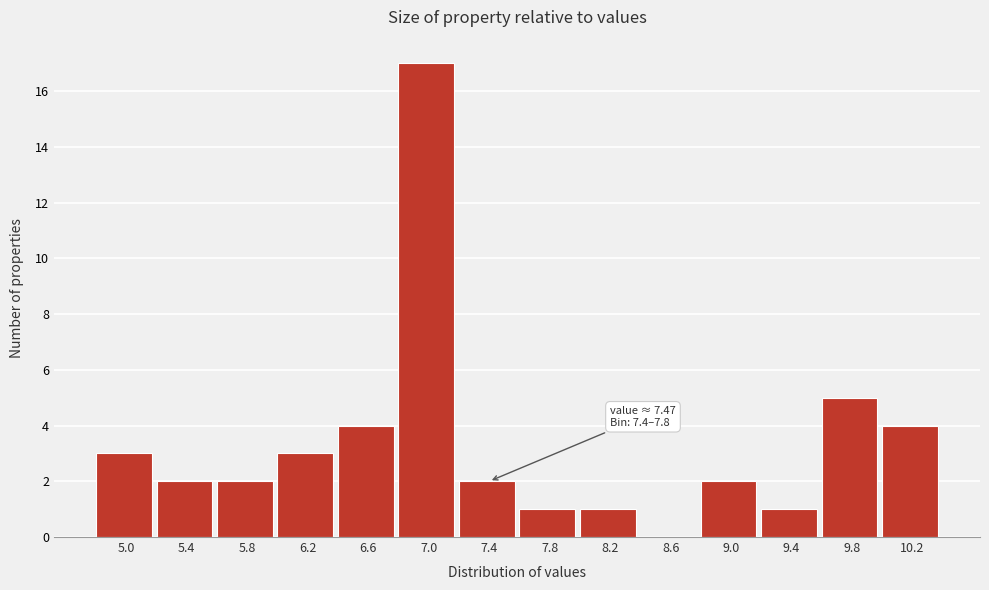

Reading right to left, extract all data points from this chart.

10.2=4	9.8=5	9.4=1	9.0=2	8.6=0	8.2=1	7.8=1	7.4=2	7.0=17	6.6=4	6.2=3	5.8=2	5.4=2	5.0=3